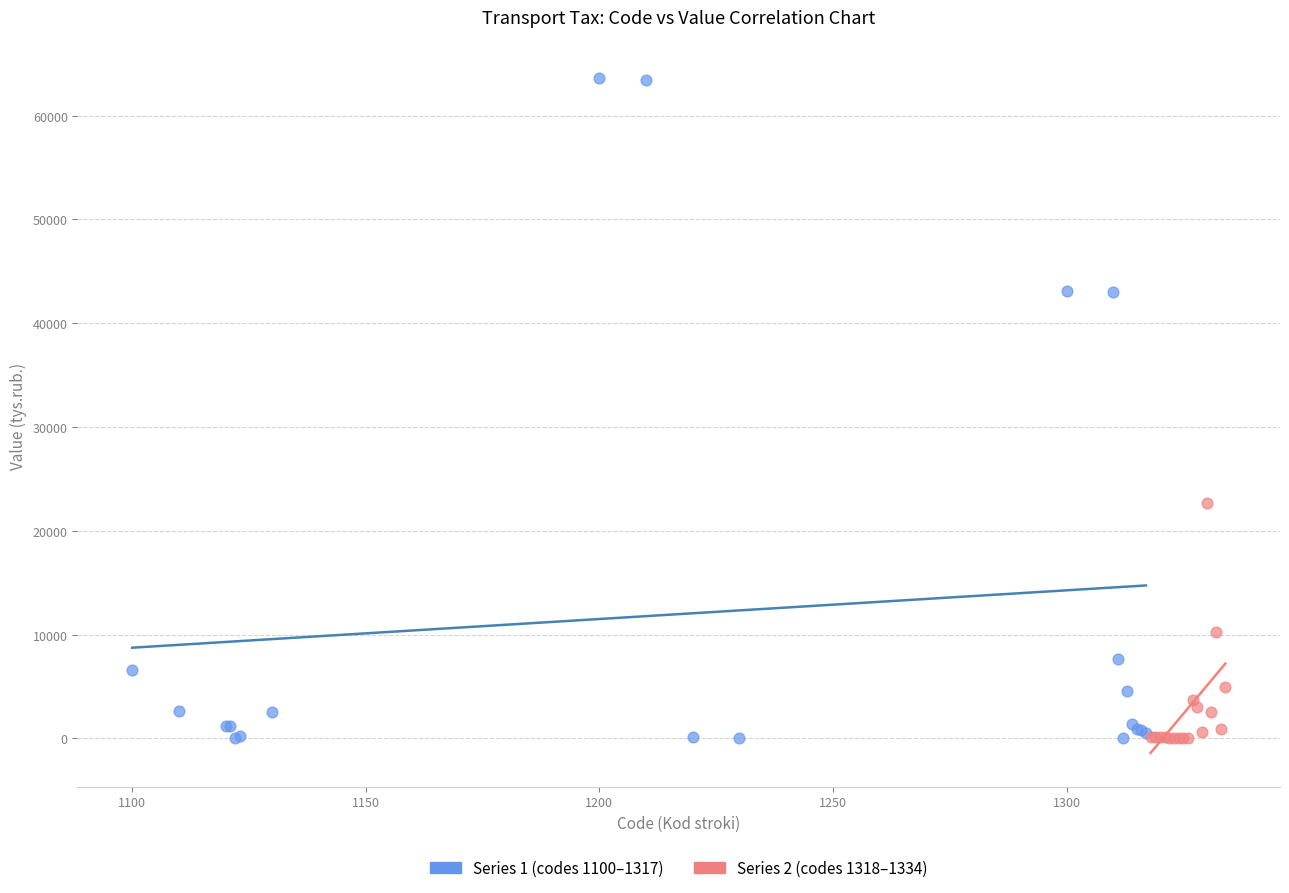

Which series has the largest Y range (max minus min)?

Series 1 (codes 1100–1317)